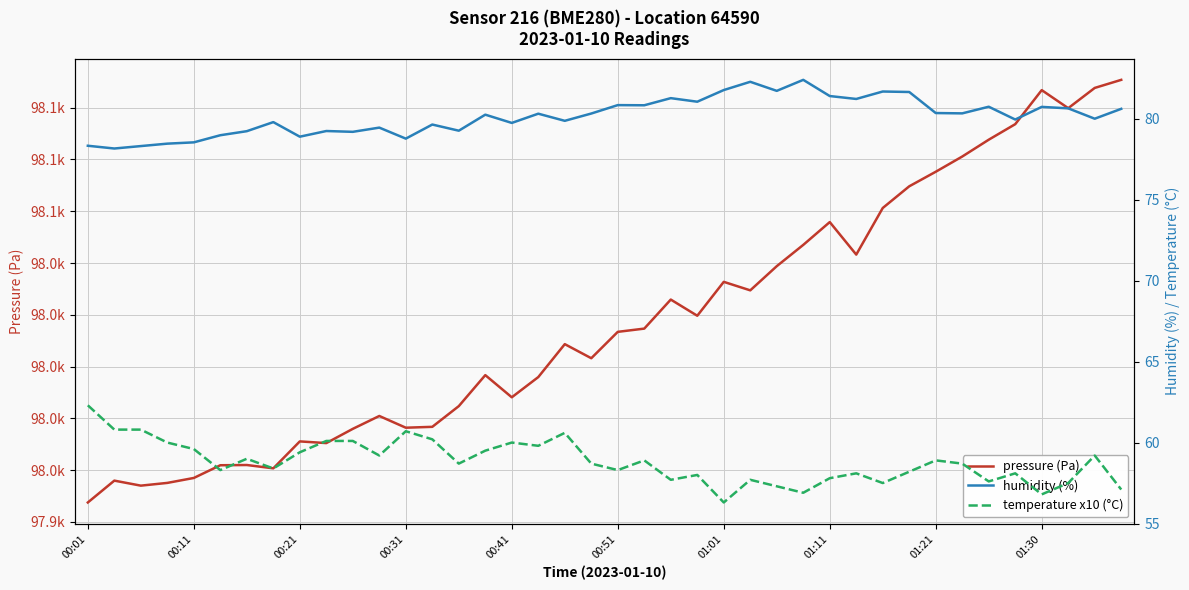

Reading left to right, extract all data points from this chart.

pressure (Pa): 97947.5	97955.9	97954.0	97955.1	97957.0	97961.9	97962.0	97960.7	97971.1	97970.4	97975.9	97980.9	97976.4	97976.7	97984.7	97996.7	97988.1	97995.9	98008.7	98003.2	98013.4	98014.7	98025.9	98019.6	98032.7	98029.4	98038.8	98047.0	98055.8	98043.2	98061.2	98069.6	98075.2	98081.1	98087.6	98093.6	98106.8	98099.8	98107.6	98110.8
humidity (%): 78.3	78.2	78.3	78.5	78.5	79.0	79.2	79.8	78.9	79.2	79.2	79.5	78.8	79.6	79.3	80.2	79.7	80.3	79.9	80.3	80.8	80.8	81.3	81.0	81.8	82.3	81.7	82.4	81.4	81.2	81.7	81.7	80.3	80.3	80.7	80.0	80.7	80.6	80.0	80.6
temperature x10 (°C): 62.3	60.8	60.8	60.0	59.6	58.3	59.0	58.4	59.4	60.1	60.1	59.2	60.7	60.2	58.7	59.5	60.0	59.8	60.6	58.7	58.3	58.9	57.7	58.0	56.3	57.7	57.3	56.9	57.8	58.1	57.5	58.2	58.9	58.7	57.6	58.1	56.8	57.5	59.2	57.1